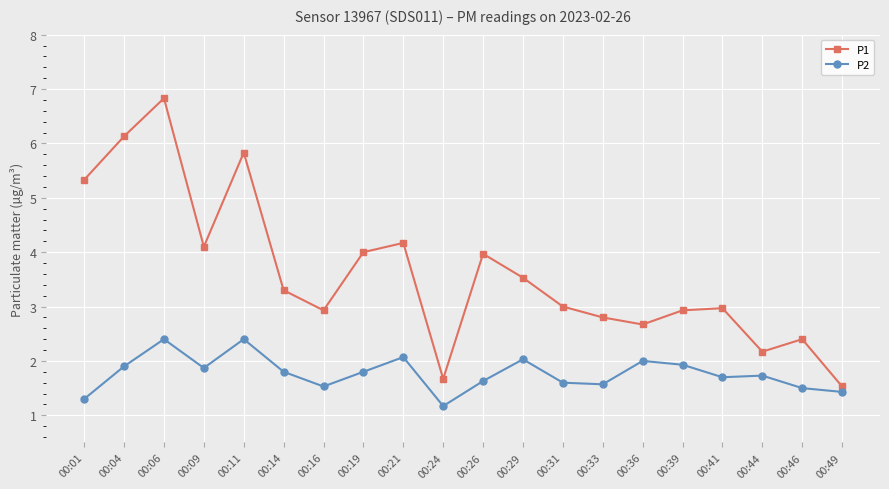

The P2 series shows 0.9 at 00:41. True or false?

False